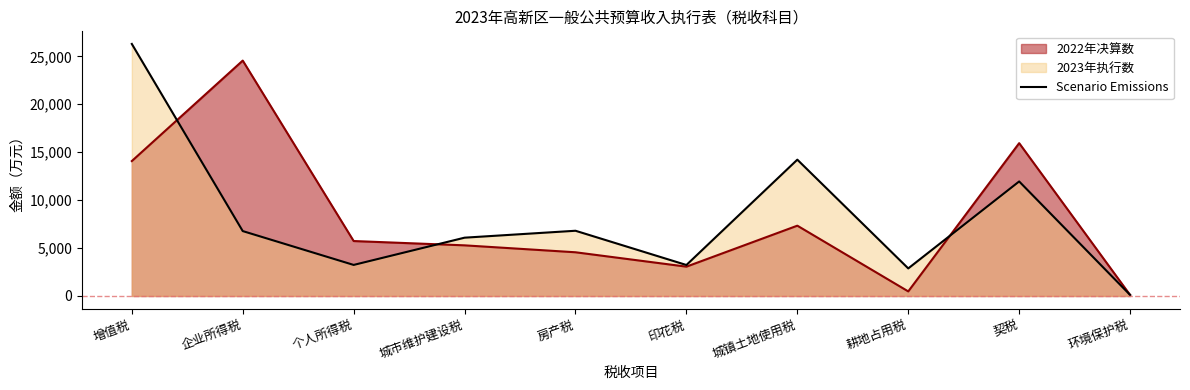

What is the sum of all values?

81572